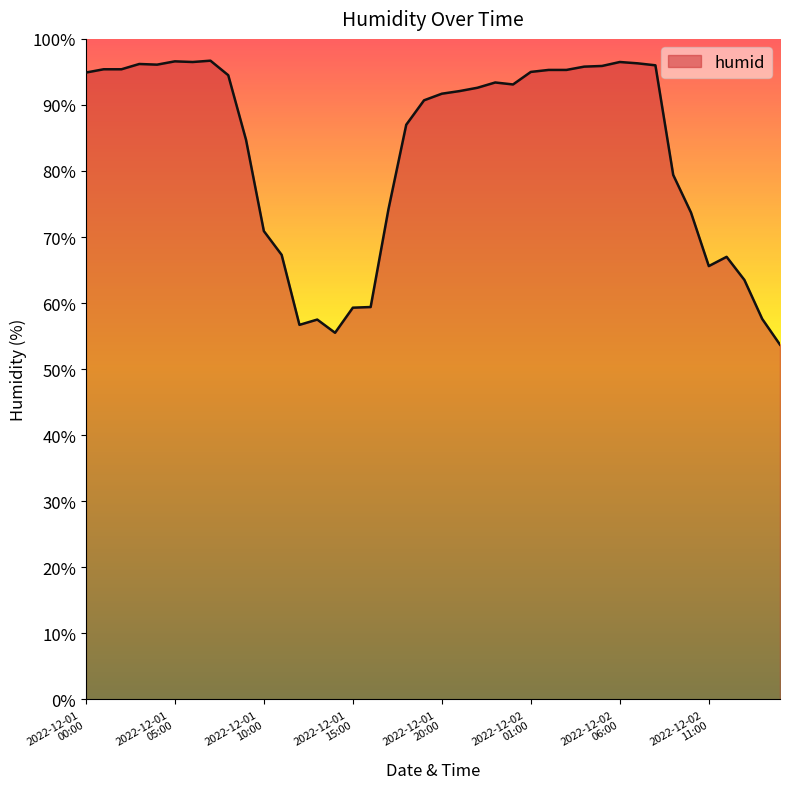

What is the smallest value displayed?

53.7